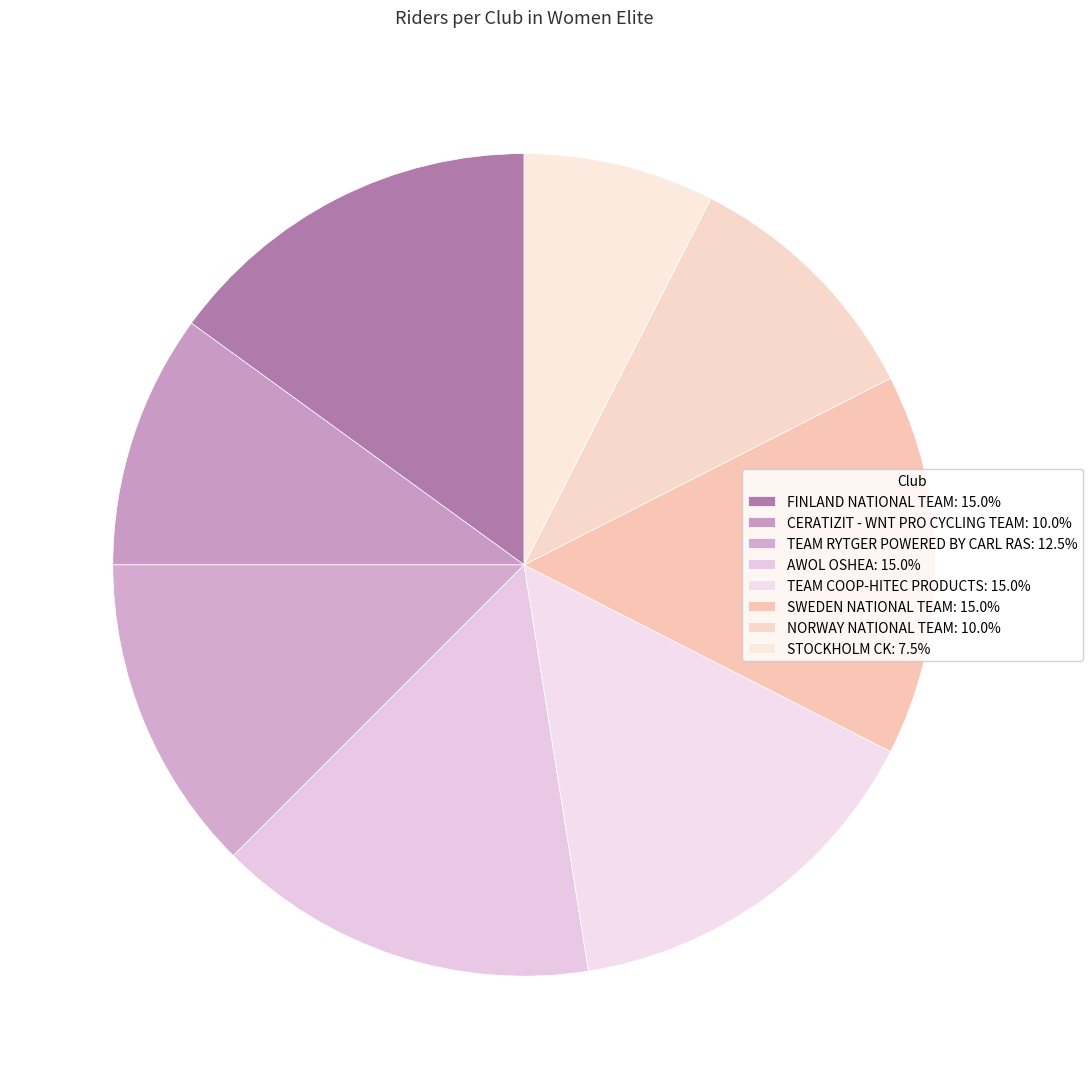

How many segments does this pie chart have?

8